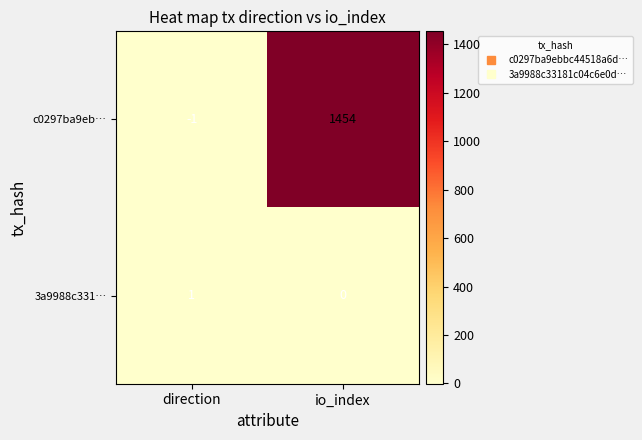

What is the greatest value displayed?

1454